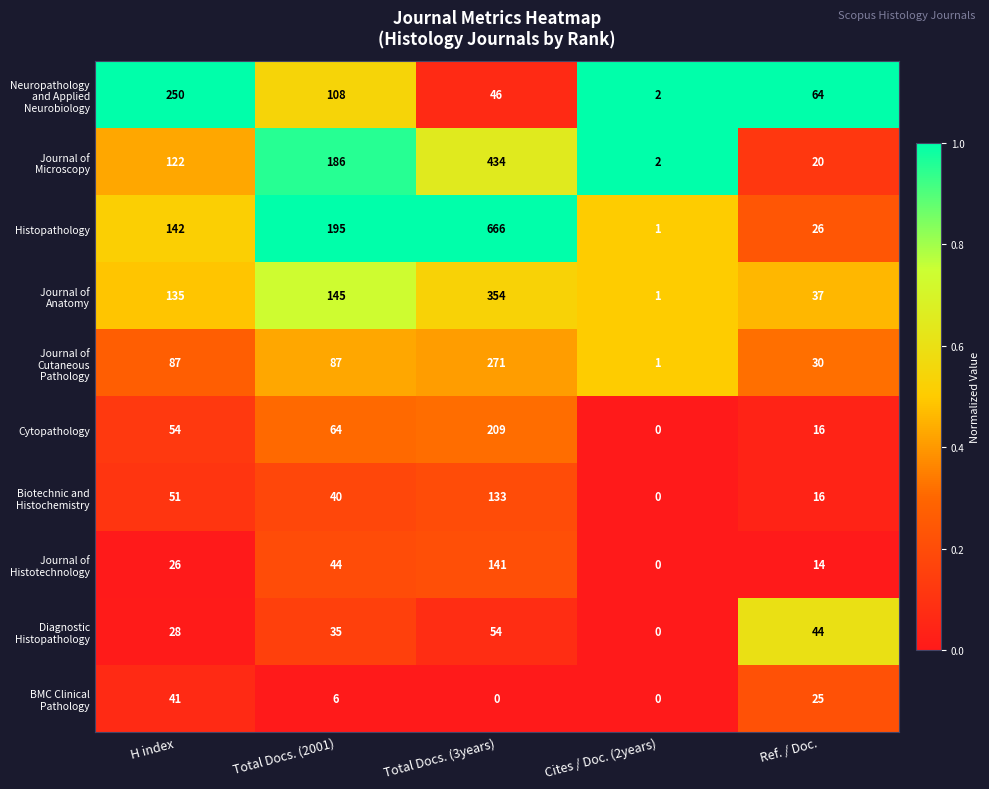

Which label corresponds to the largest value in the chart?

Total Docs. (3years)